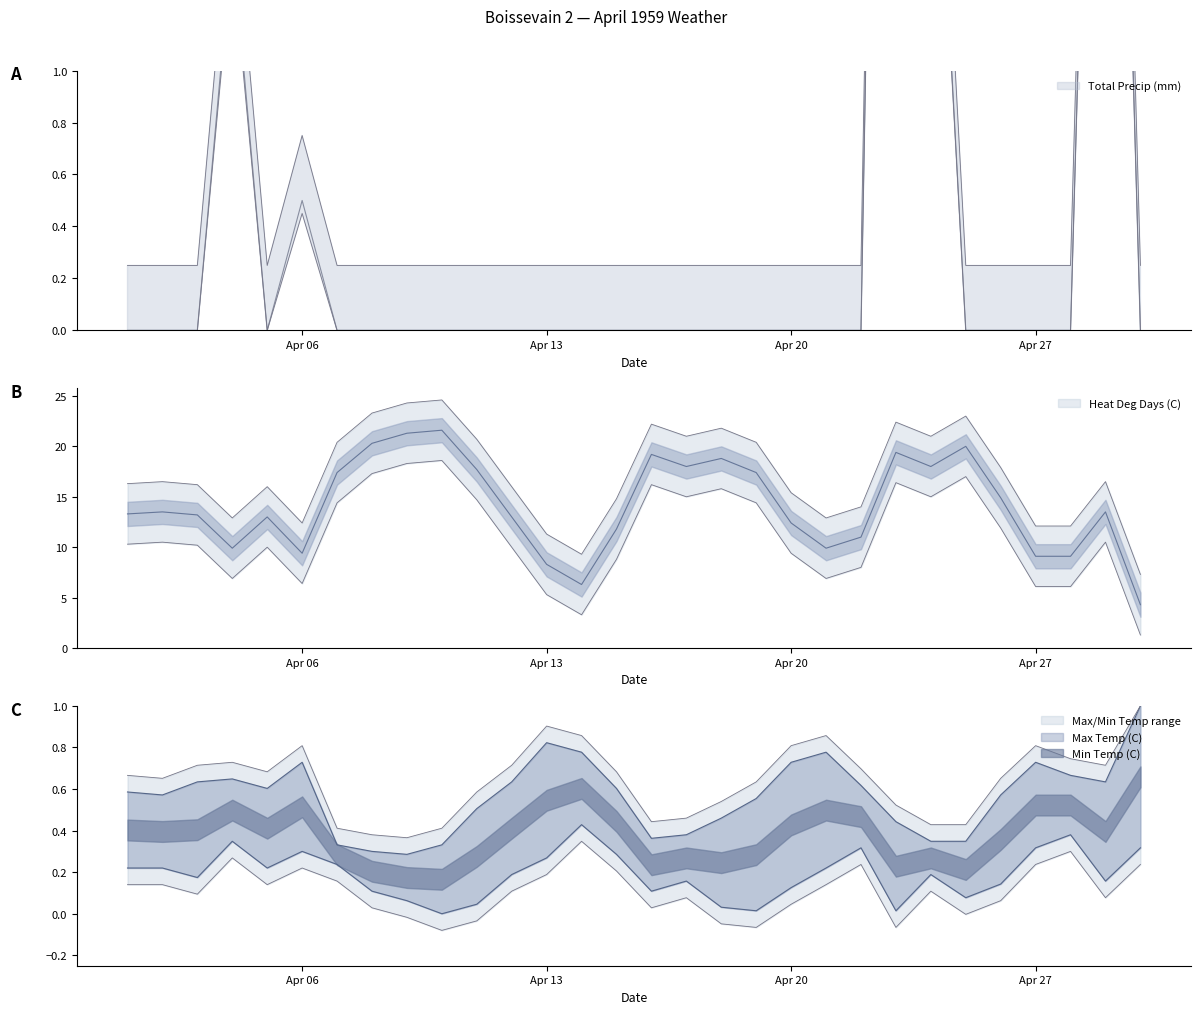

What is the approximate value of Max Temp (C) at Apr 27?

0.7